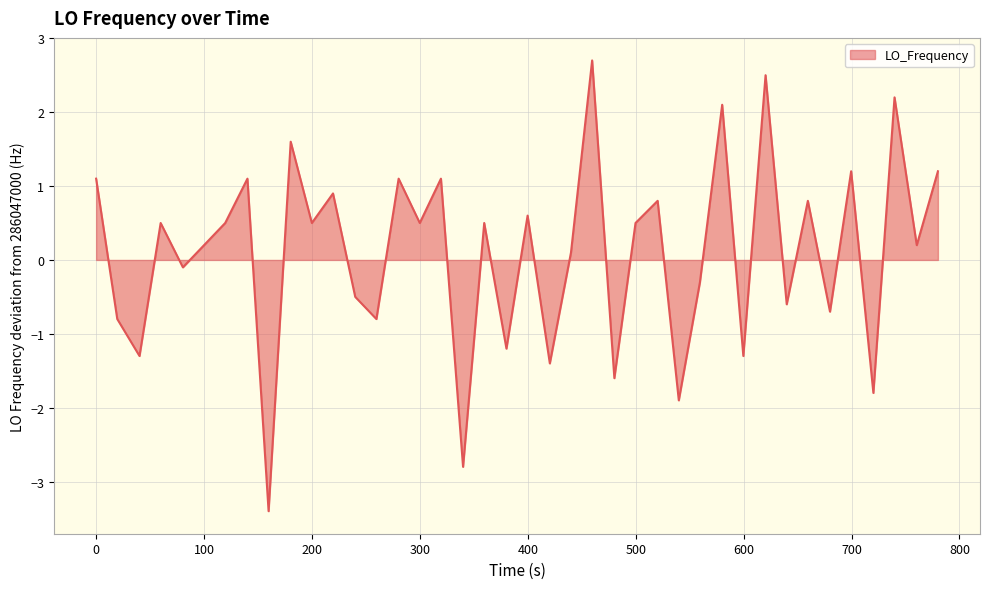

What is the greatest value displayed?

2.7